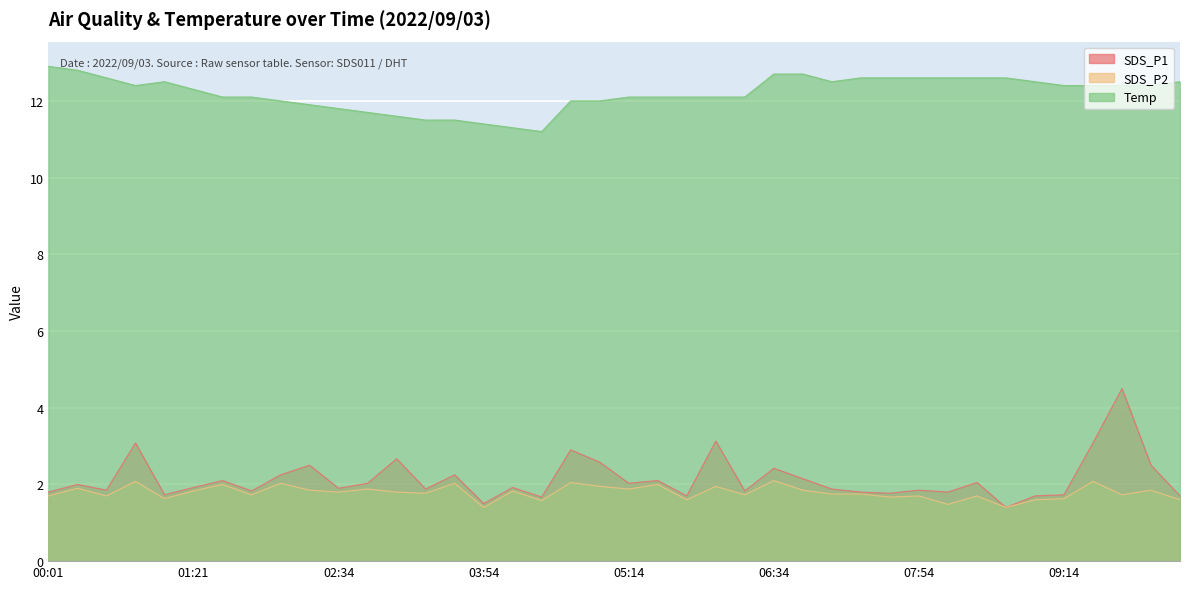

What is the total value across all series at 07:06?

16.1